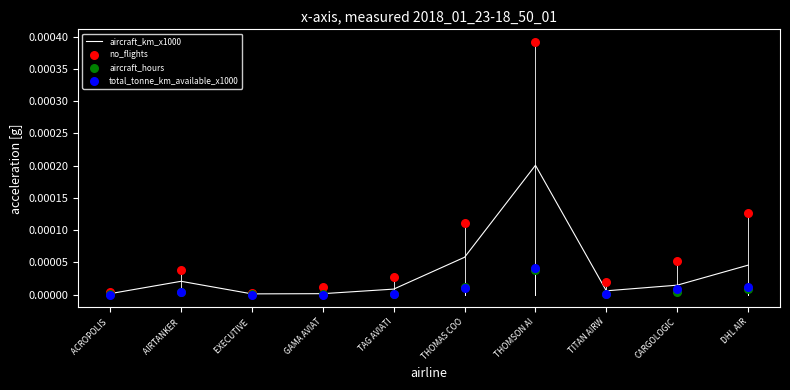

Is the value of aircraft_km_x1000 at GAMA AVIAT greater than the value of total_tonne_km_available_x1000 at EXECUTIVE ?

Yes